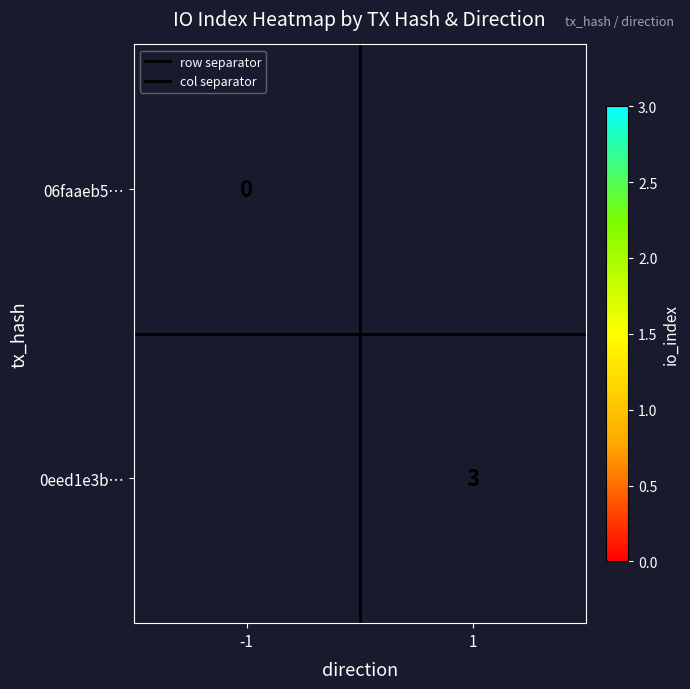

The row separator series shows 0.7 at -1. True or false?

False